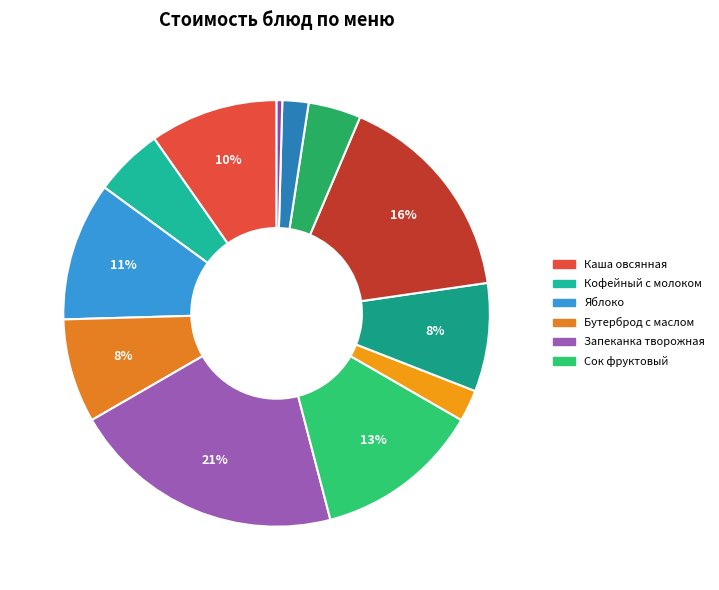

Count the number of slices in the pie.

12